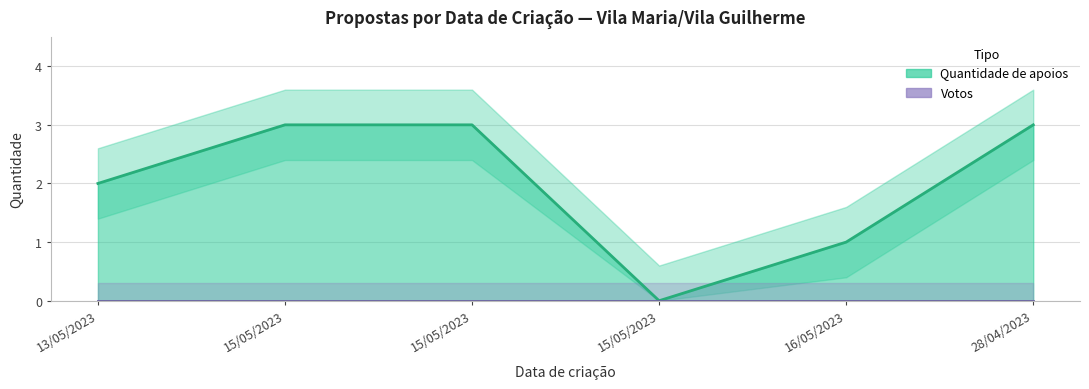

List the series in order of their peak value, highest first.

Quantidade de apoios, Votos